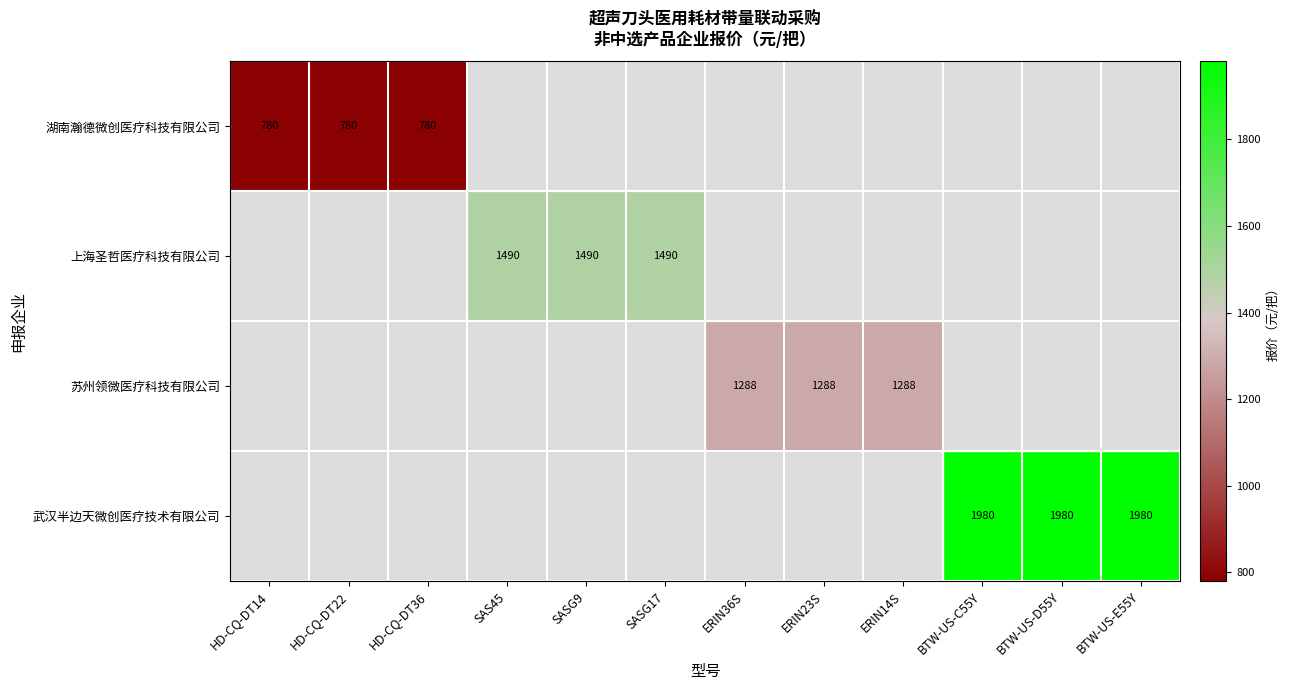

True or false: 上海圣哲医疗科技有限公司 has a value of 1490 at SASG17.

True